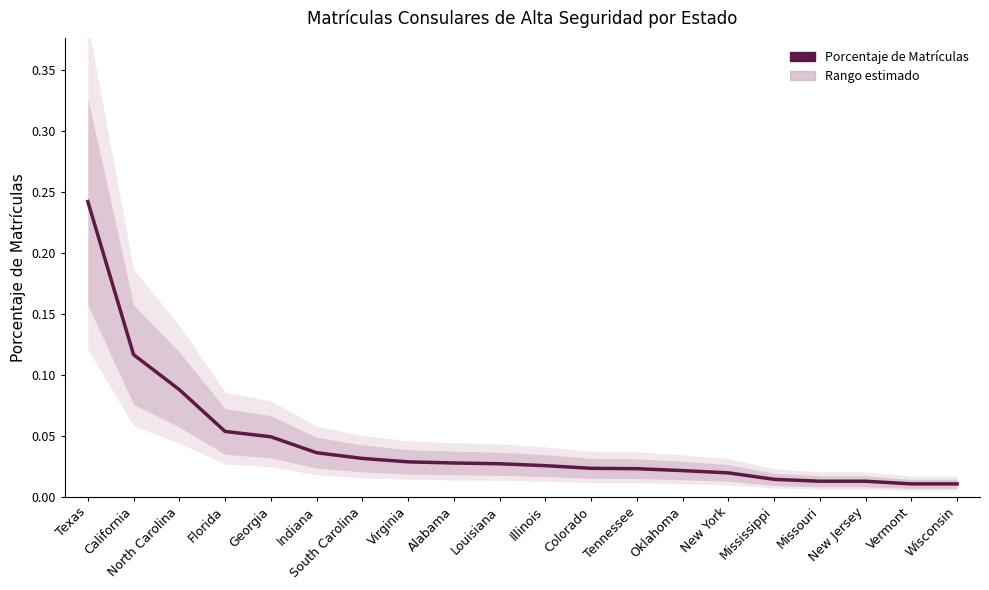

List the labels in order of value, smallest first.

Vermont, Wisconsin, Missouri, New Jersey, Mississippi, New York, Oklahoma, Tennessee, Colorado, Illinois, Louisiana, Alabama, Virginia, South Carolina, Indiana, Georgia, Florida, North Carolina, California, Texas